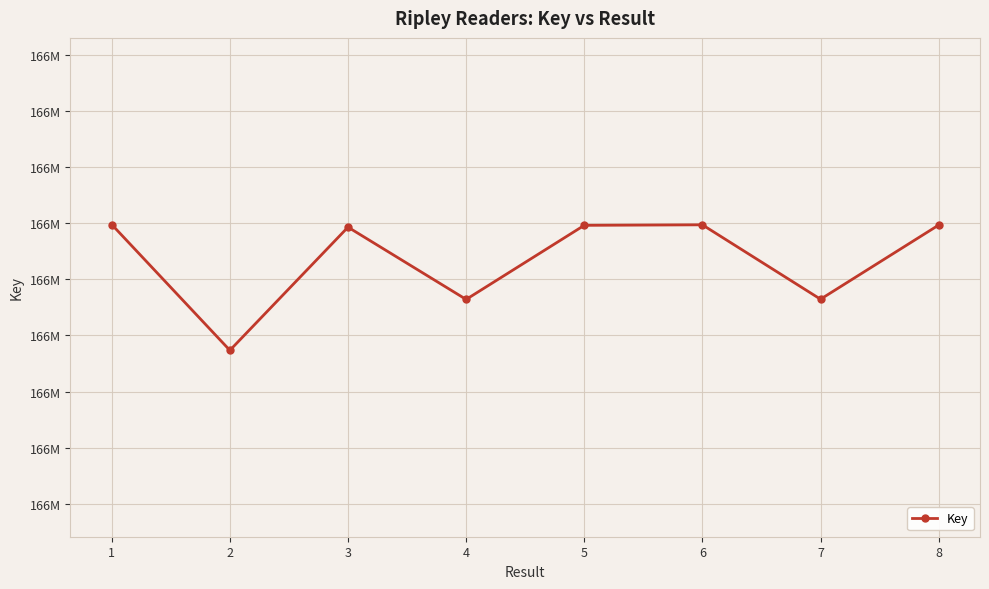

Approximately how many times larger is the value at 1 compared to 8?

1.0